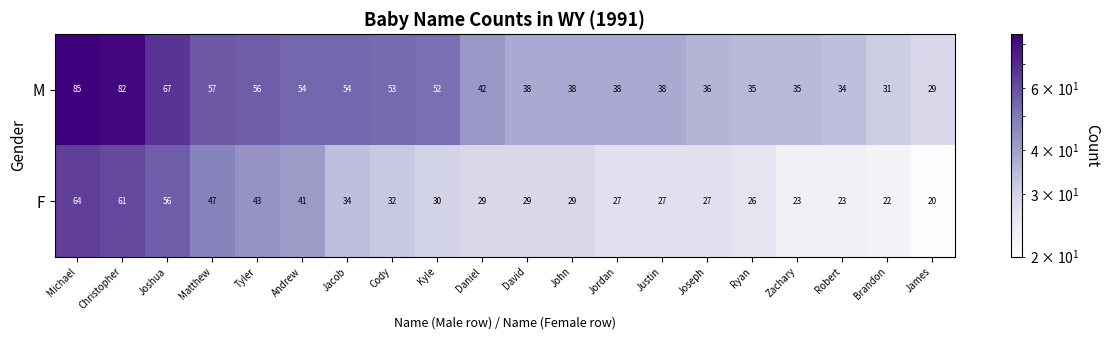

Read the F value at Tyler, to the nearest 10.

40